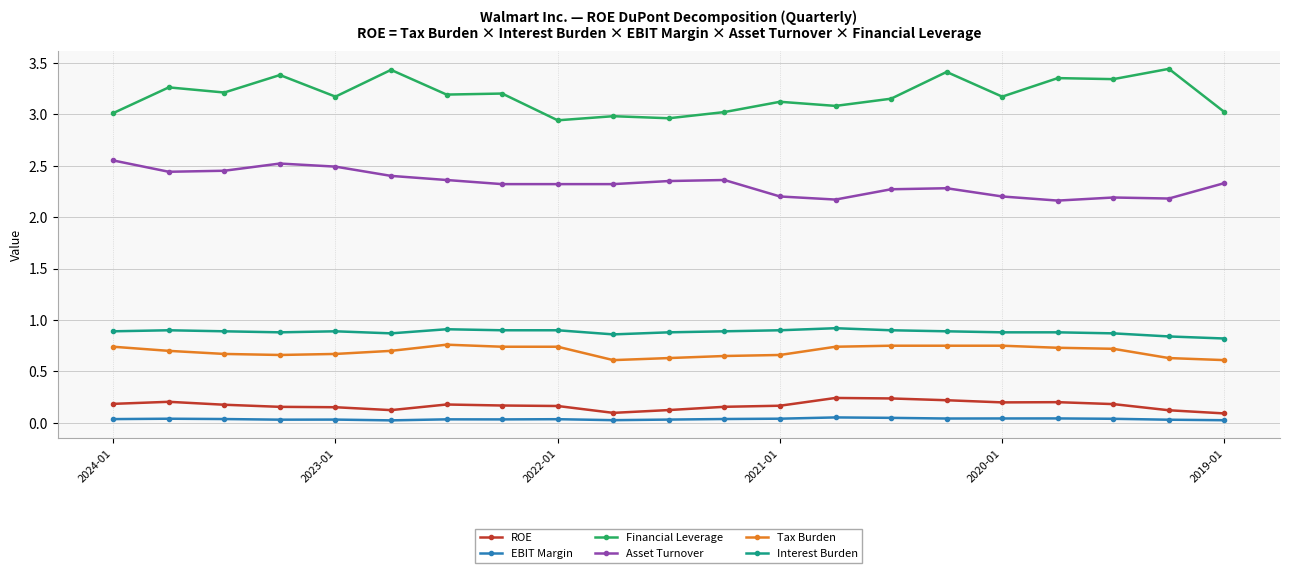

Which series has the widest spread of values?

Financial Leverage